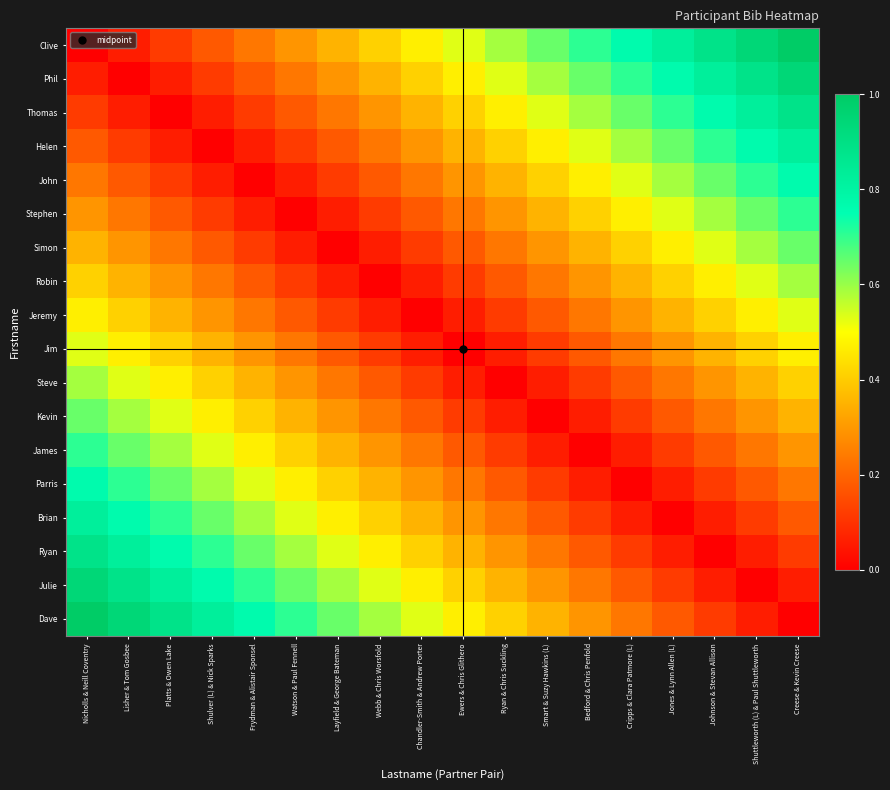

Reading right to left, what are all the values shown in this chart?

Clive: Creese & Kevin Creese=1.0	Shuttleworth (L) & Paul Shuttleworth=0.9	Johnson & Stevan Allison=0.9	Jones & Lynn Allen (L)=0.8	Cripps & Clara Patmore (L)=0.8	Bedford & Chris Penfold=0.7	Smart & Suzy Hawkins (L)=0.6	Ryan & Chris Suckling=0.6	Ewers & Chris Glithero=0.5	Chandler-Smith & Andrew Porter=0.5	Webb & Chris Worsfold=0.4	Layfield & George Bateman=0.4	Watson & Paul Fennell=0.3	Frydman & Alistair Sponsel=0.2	Shulver (L) & Nick Sparks=0.2	Platts & Owen Lake=0.1	Lisher & Tom Gosbee=0.1	Nicholls & Neill Coventry=0.0
Phil: Creese & Kevin Creese=0.9	Shuttleworth (L) & Paul Shuttleworth=0.9	Johnson & Stevan Allison=0.8	Jones & Lynn Allen (L)=0.8	Cripps & Clara Patmore (L)=0.7	Bedford & Chris Penfold=0.6	Smart & Suzy Hawkins (L)=0.6	Ryan & Chris Suckling=0.5	Ewers & Chris Glithero=0.5	Chandler-Smith & Andrew Porter=0.4	Webb & Chris Worsfold=0.4	Layfield & George Bateman=0.3	Watson & Paul Fennell=0.2	Frydman & Alistair Sponsel=0.2	Shulver (L) & Nick Sparks=0.1	Platts & Owen Lake=0.1	Lisher & Tom Gosbee=0.0	Nicholls & Neill Coventry=0.1
Thomas: Creese & Kevin Creese=0.9	Shuttleworth (L) & Paul Shuttleworth=0.8	Johnson & Stevan Allison=0.8	Jones & Lynn Allen (L)=0.7	Cripps & Clara Patmore (L)=0.6	Bedford & Chris Penfold=0.6	Smart & Suzy Hawkins (L)=0.5	Ryan & Chris Suckling=0.5	Ewers & Chris Glithero=0.4	Chandler-Smith & Andrew Porter=0.4	Webb & Chris Worsfold=0.3	Layfield & George Bateman=0.2	Watson & Paul Fennell=0.2	Frydman & Alistair Sponsel=0.1	Shulver (L) & Nick Sparks=0.1	Platts & Owen Lake=0.0	Lisher & Tom Gosbee=0.1	Nicholls & Neill Coventry=0.1
Helen: Creese & Kevin Creese=0.8	Shuttleworth (L) & Paul Shuttleworth=0.8	Johnson & Stevan Allison=0.7	Jones & Lynn Allen (L)=0.6	Cripps & Clara Patmore (L)=0.6	Bedford & Chris Penfold=0.5	Smart & Suzy Hawkins (L)=0.5	Ryan & Chris Suckling=0.4	Ewers & Chris Glithero=0.4	Chandler-Smith & Andrew Porter=0.3	Webb & Chris Worsfold=0.2	Layfield & George Bateman=0.2	Watson & Paul Fennell=0.1	Frydman & Alistair Sponsel=0.1	Shulver (L) & Nick Sparks=0.0	Platts & Owen Lake=0.1	Lisher & Tom Gosbee=0.1	Nicholls & Neill Coventry=0.2
John: Creese & Kevin Creese=0.8	Shuttleworth (L) & Paul Shuttleworth=0.7	Johnson & Stevan Allison=0.6	Jones & Lynn Allen (L)=0.6	Cripps & Clara Patmore (L)=0.5	Bedford & Chris Penfold=0.5	Smart & Suzy Hawkins (L)=0.4	Ryan & Chris Suckling=0.4	Ewers & Chris Glithero=0.3	Chandler-Smith & Andrew Porter=0.2	Webb & Chris Worsfold=0.2	Layfield & George Bateman=0.1	Watson & Paul Fennell=0.1	Frydman & Alistair Sponsel=0.0	Shulver (L) & Nick Sparks=0.1	Platts & Owen Lake=0.1	Lisher & Tom Gosbee=0.2	Nicholls & Neill Coventry=0.2
Stephen: Creese & Kevin Creese=0.7	Shuttleworth (L) & Paul Shuttleworth=0.6	Johnson & Stevan Allison=0.6	Jones & Lynn Allen (L)=0.5	Cripps & Clara Patmore (L)=0.5	Bedford & Chris Penfold=0.4	Smart & Suzy Hawkins (L)=0.4	Ryan & Chris Suckling=0.3	Ewers & Chris Glithero=0.2	Chandler-Smith & Andrew Porter=0.2	Webb & Chris Worsfold=0.1	Layfield & George Bateman=0.1	Watson & Paul Fennell=0.0	Frydman & Alistair Sponsel=0.1	Shulver (L) & Nick Sparks=0.1	Platts & Owen Lake=0.2	Lisher & Tom Gosbee=0.2	Nicholls & Neill Coventry=0.3
Simon: Creese & Kevin Creese=0.6	Shuttleworth (L) & Paul Shuttleworth=0.6	Johnson & Stevan Allison=0.5	Jones & Lynn Allen (L)=0.5	Cripps & Clara Patmore (L)=0.4	Bedford & Chris Penfold=0.4	Smart & Suzy Hawkins (L)=0.3	Ryan & Chris Suckling=0.2	Ewers & Chris Glithero=0.2	Chandler-Smith & Andrew Porter=0.1	Webb & Chris Worsfold=0.1	Layfield & George Bateman=0.0	Watson & Paul Fennell=0.1	Frydman & Alistair Sponsel=0.1	Shulver (L) & Nick Sparks=0.2	Platts & Owen Lake=0.2	Lisher & Tom Gosbee=0.3	Nicholls & Neill Coventry=0.4
Robin: Creese & Kevin Creese=0.6	Shuttleworth (L) & Paul Shuttleworth=0.5	Johnson & Stevan Allison=0.5	Jones & Lynn Allen (L)=0.4	Cripps & Clara Patmore (L)=0.4	Bedford & Chris Penfold=0.3	Smart & Suzy Hawkins (L)=0.2	Ryan & Chris Suckling=0.2	Ewers & Chris Glithero=0.1	Chandler-Smith & Andrew Porter=0.1	Webb & Chris Worsfold=0.0	Layfield & George Bateman=0.1	Watson & Paul Fennell=0.1	Frydman & Alistair Sponsel=0.2	Shulver (L) & Nick Sparks=0.2	Platts & Owen Lake=0.3	Lisher & Tom Gosbee=0.4	Nicholls & Neill Coventry=0.4
Jeremy: Creese & Kevin Creese=0.5	Shuttleworth (L) & Paul Shuttleworth=0.5	Johnson & Stevan Allison=0.4	Jones & Lynn Allen (L)=0.4	Cripps & Clara Patmore (L)=0.3	Bedford & Chris Penfold=0.2	Smart & Suzy Hawkins (L)=0.2	Ryan & Chris Suckling=0.1	Ewers & Chris Glithero=0.1	Chandler-Smith & Andrew Porter=0.0	Webb & Chris Worsfold=0.1	Layfield & George Bateman=0.1	Watson & Paul Fennell=0.2	Frydman & Alistair Sponsel=0.2	Shulver (L) & Nick Sparks=0.3	Platts & Owen Lake=0.4	Lisher & Tom Gosbee=0.4	Nicholls & Neill Coventry=0.5
Jim: Creese & Kevin Creese=0.5	Shuttleworth (L) & Paul Shuttleworth=0.4	Johnson & Stevan Allison=0.4	Jones & Lynn Allen (L)=0.3	Cripps & Clara Patmore (L)=0.2	Bedford & Chris Penfold=0.2	Smart & Suzy Hawkins (L)=0.1	Ryan & Chris Suckling=0.1	Ewers & Chris Glithero=0.0	Chandler-Smith & Andrew Porter=0.1	Webb & Chris Worsfold=0.1	Layfield & George Bateman=0.2	Watson & Paul Fennell=0.2	Frydman & Alistair Sponsel=0.3	Shulver (L) & Nick Sparks=0.4	Platts & Owen Lake=0.4	Lisher & Tom Gosbee=0.5	Nicholls & Neill Coventry=0.5
Steve: Creese & Kevin Creese=0.4	Shuttleworth (L) & Paul Shuttleworth=0.4	Johnson & Stevan Allison=0.3	Jones & Lynn Allen (L)=0.2	Cripps & Clara Patmore (L)=0.2	Bedford & Chris Penfold=0.1	Smart & Suzy Hawkins (L)=0.1	Ryan & Chris Suckling=0.0	Ewers & Chris Glithero=0.1	Chandler-Smith & Andrew Porter=0.1	Webb & Chris Worsfold=0.2	Layfield & George Bateman=0.2	Watson & Paul Fennell=0.3	Frydman & Alistair Sponsel=0.4	Shulver (L) & Nick Sparks=0.4	Platts & Owen Lake=0.5	Lisher & Tom Gosbee=0.5	Nicholls & Neill Coventry=0.6
Kevin: Creese & Kevin Creese=0.4	Shuttleworth (L) & Paul Shuttleworth=0.3	Johnson & Stevan Allison=0.2	Jones & Lynn Allen (L)=0.2	Cripps & Clara Patmore (L)=0.1	Bedford & Chris Penfold=0.1	Smart & Suzy Hawkins (L)=0.0	Ryan & Chris Suckling=0.1	Ewers & Chris Glithero=0.1	Chandler-Smith & Andrew Porter=0.2	Webb & Chris Worsfold=0.2	Layfield & George Bateman=0.3	Watson & Paul Fennell=0.4	Frydman & Alistair Sponsel=0.4	Shulver (L) & Nick Sparks=0.5	Platts & Owen Lake=0.5	Lisher & Tom Gosbee=0.6	Nicholls & Neill Coventry=0.6
James: Creese & Kevin Creese=0.3	Shuttleworth (L) & Paul Shuttleworth=0.2	Johnson & Stevan Allison=0.2	Jones & Lynn Allen (L)=0.1	Cripps & Clara Patmore (L)=0.1	Bedford & Chris Penfold=0.0	Smart & Suzy Hawkins (L)=0.1	Ryan & Chris Suckling=0.1	Ewers & Chris Glithero=0.2	Chandler-Smith & Andrew Porter=0.2	Webb & Chris Worsfold=0.3	Layfield & George Bateman=0.4	Watson & Paul Fennell=0.4	Frydman & Alistair Sponsel=0.5	Shulver (L) & Nick Sparks=0.5	Platts & Owen Lake=0.6	Lisher & Tom Gosbee=0.6	Nicholls & Neill Coventry=0.7
Parris: Creese & Kevin Creese=0.2	Shuttleworth (L) & Paul Shuttleworth=0.2	Johnson & Stevan Allison=0.1	Jones & Lynn Allen (L)=0.1	Cripps & Clara Patmore (L)=0.0	Bedford & Chris Penfold=0.1	Smart & Suzy Hawkins (L)=0.1	Ryan & Chris Suckling=0.2	Ewers & Chris Glithero=0.2	Chandler-Smith & Andrew Porter=0.3	Webb & Chris Worsfold=0.4	Layfield & George Bateman=0.4	Watson & Paul Fennell=0.5	Frydman & Alistair Sponsel=0.5	Shulver (L) & Nick Sparks=0.6	Platts & Owen Lake=0.6	Lisher & Tom Gosbee=0.7	Nicholls & Neill Coventry=0.8
Brian: Creese & Kevin Creese=0.2	Shuttleworth (L) & Paul Shuttleworth=0.1	Johnson & Stevan Allison=0.1	Jones & Lynn Allen (L)=0.0	Cripps & Clara Patmore (L)=0.1	Bedford & Chris Penfold=0.1	Smart & Suzy Hawkins (L)=0.2	Ryan & Chris Suckling=0.2	Ewers & Chris Glithero=0.3	Chandler-Smith & Andrew Porter=0.4	Webb & Chris Worsfold=0.4	Layfield & George Bateman=0.5	Watson & Paul Fennell=0.5	Frydman & Alistair Sponsel=0.6	Shulver (L) & Nick Sparks=0.6	Platts & Owen Lake=0.7	Lisher & Tom Gosbee=0.8	Nicholls & Neill Coventry=0.8
Ryan: Creese & Kevin Creese=0.1	Shuttleworth (L) & Paul Shuttleworth=0.1	Johnson & Stevan Allison=0.0	Jones & Lynn Allen (L)=0.1	Cripps & Clara Patmore (L)=0.1	Bedford & Chris Penfold=0.2	Smart & Suzy Hawkins (L)=0.2	Ryan & Chris Suckling=0.3	Ewers & Chris Glithero=0.4	Chandler-Smith & Andrew Porter=0.4	Webb & Chris Worsfold=0.5	Layfield & George Bateman=0.5	Watson & Paul Fennell=0.6	Frydman & Alistair Sponsel=0.6	Shulver (L) & Nick Sparks=0.7	Platts & Owen Lake=0.8	Lisher & Tom Gosbee=0.8	Nicholls & Neill Coventry=0.9
Julie: Creese & Kevin Creese=0.1	Shuttleworth (L) & Paul Shuttleworth=0.0	Johnson & Stevan Allison=0.1	Jones & Lynn Allen (L)=0.1	Cripps & Clara Patmore (L)=0.2	Bedford & Chris Penfold=0.2	Smart & Suzy Hawkins (L)=0.3	Ryan & Chris Suckling=0.4	Ewers & Chris Glithero=0.4	Chandler-Smith & Andrew Porter=0.5	Webb & Chris Worsfold=0.5	Layfield & George Bateman=0.6	Watson & Paul Fennell=0.6	Frydman & Alistair Sponsel=0.7	Shulver (L) & Nick Sparks=0.8	Platts & Owen Lake=0.8	Lisher & Tom Gosbee=0.9	Nicholls & Neill Coventry=0.9
Dave: Creese & Kevin Creese=0.0	Shuttleworth (L) & Paul Shuttleworth=0.1	Johnson & Stevan Allison=0.1	Jones & Lynn Allen (L)=0.2	Cripps & Clara Patmore (L)=0.2	Bedford & Chris Penfold=0.3	Smart & Suzy Hawkins (L)=0.4	Ryan & Chris Suckling=0.4	Ewers & Chris Glithero=0.5	Chandler-Smith & Andrew Porter=0.5	Webb & Chris Worsfold=0.6	Layfield & George Bateman=0.6	Watson & Paul Fennell=0.7	Frydman & Alistair Sponsel=0.8	Shulver (L) & Nick Sparks=0.8	Platts & Owen Lake=0.9	Lisher & Tom Gosbee=0.9	Nicholls & Neill Coventry=1.0